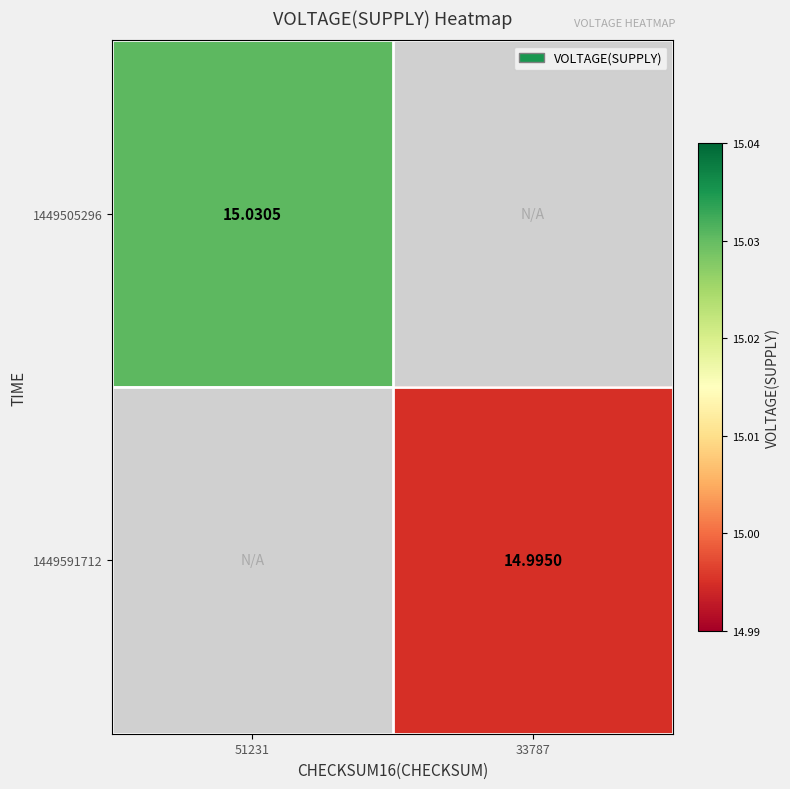

Is the value of 1449505296 at 51231 greater than the value of 1449591712 at 33787?

Yes